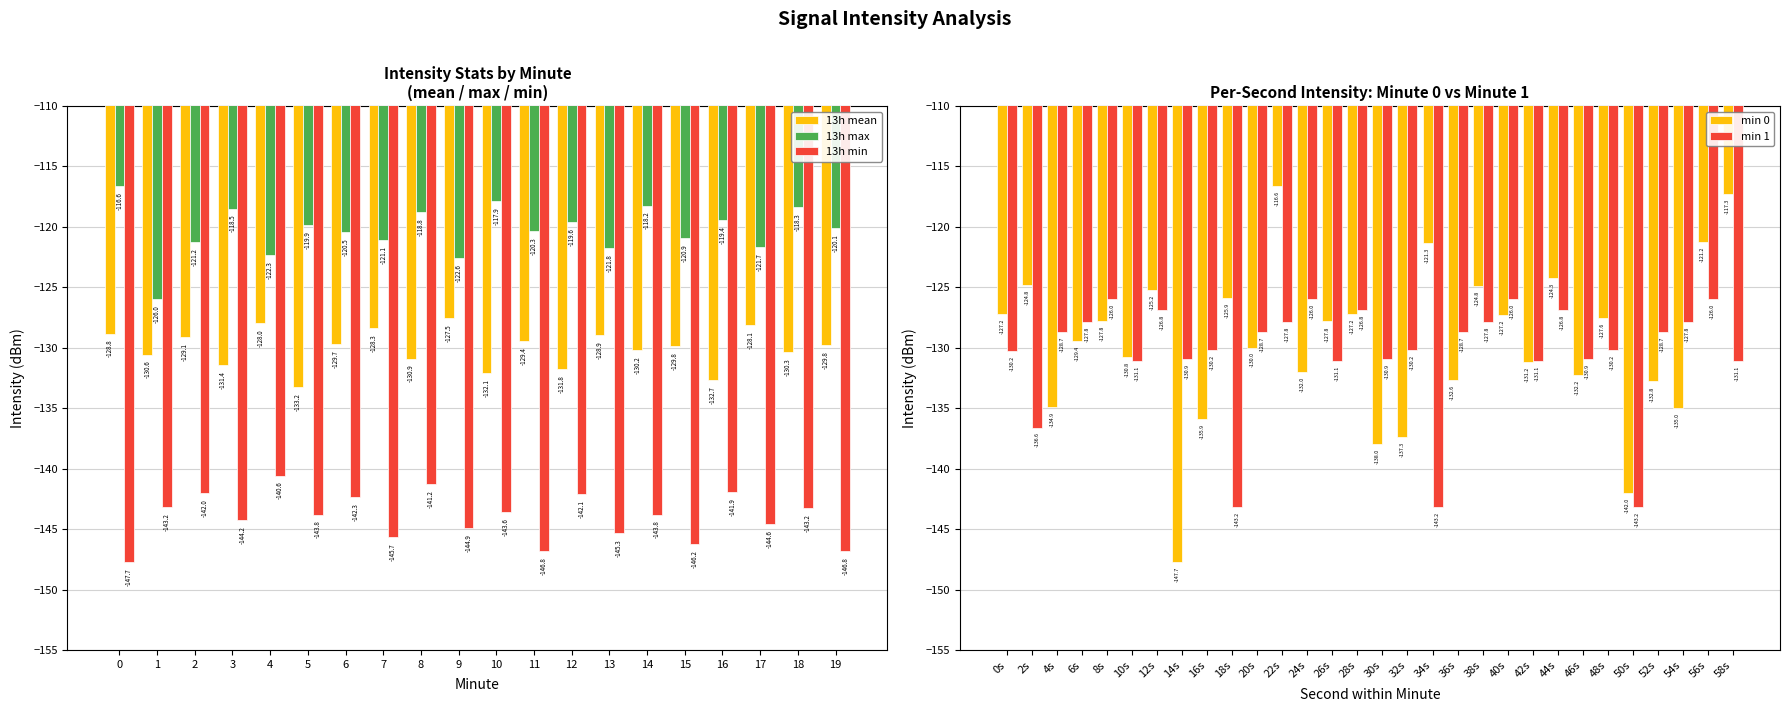

What is the value of the min 0 bar at the 17th from the left?

-137.3